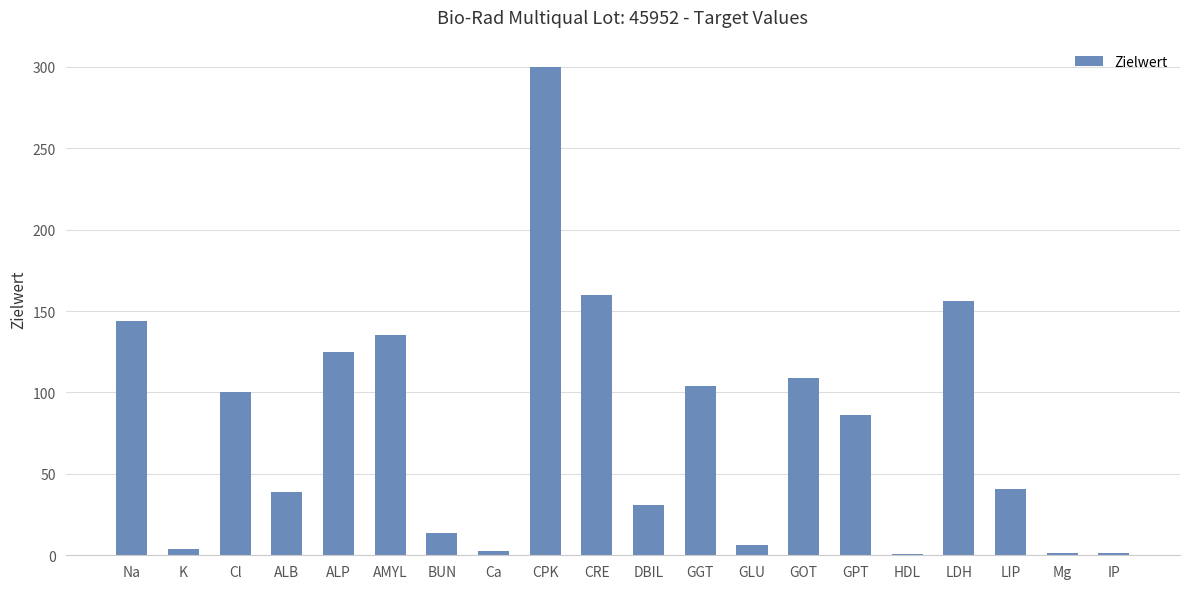

The value at ALB is 13.3. True or false?

False